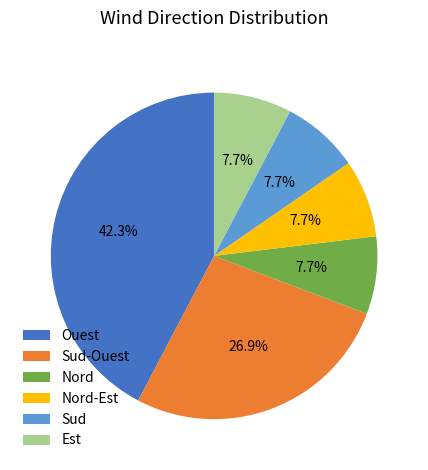

Is Sud-Ouest the majority of the pie?

No